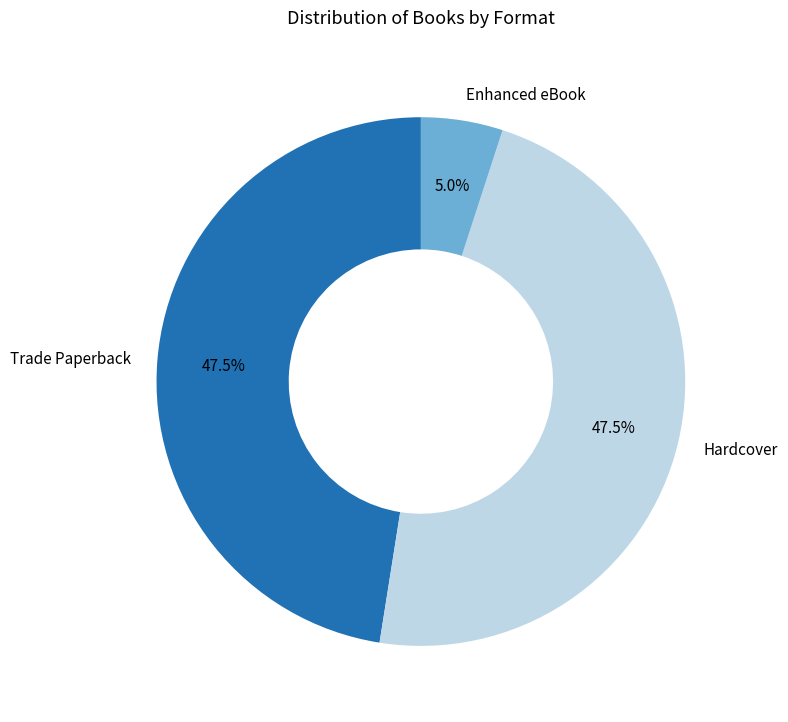

Is Hardcover the majority of the pie?

No